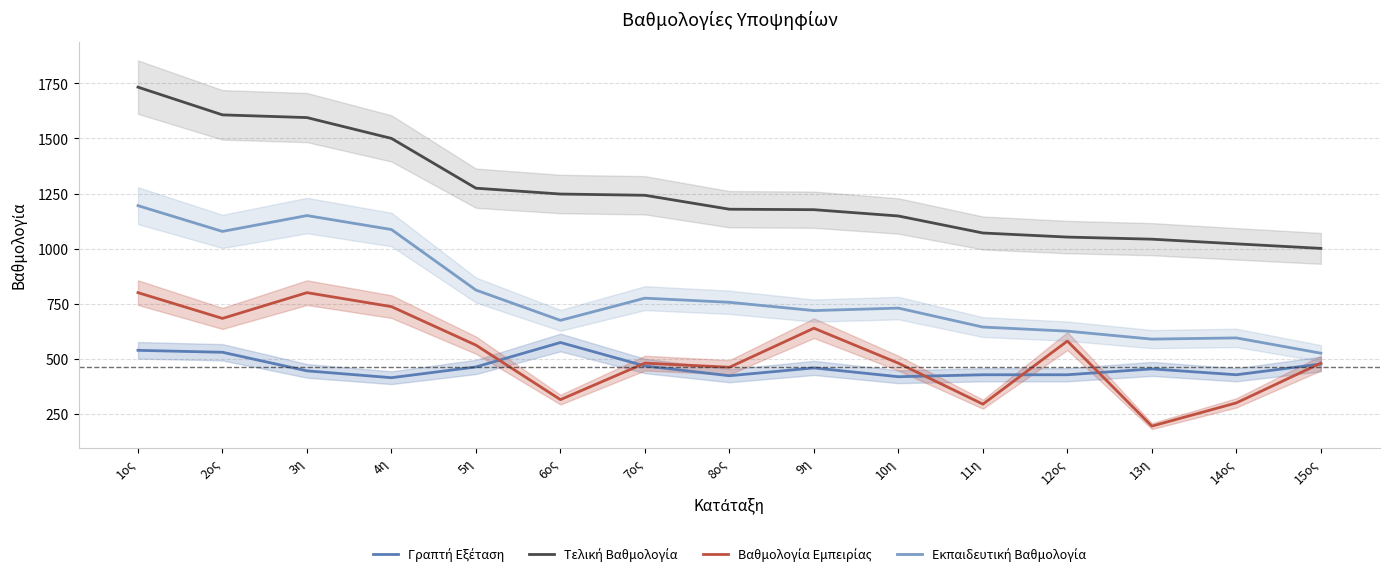

What is the sum of the Εκπαιδευτική Βαθμολογία values at 11η and 5η?

1455.4